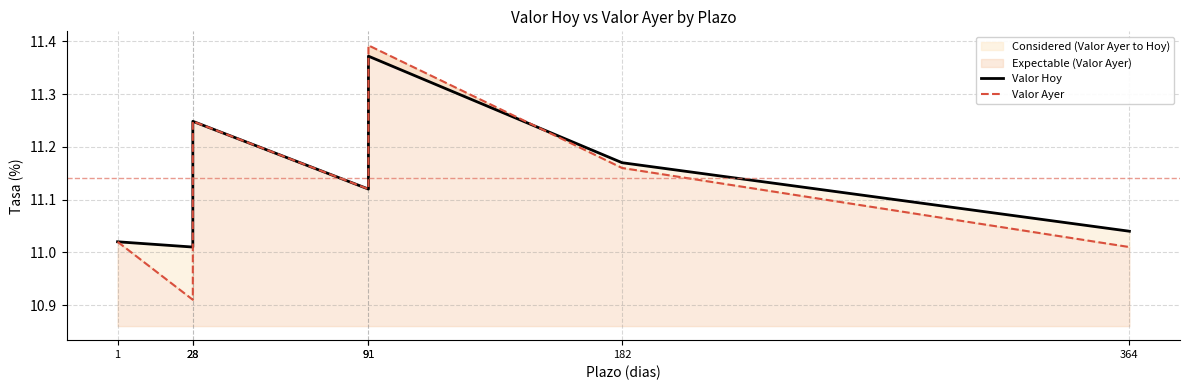

Which category has the highest value across all series?

91